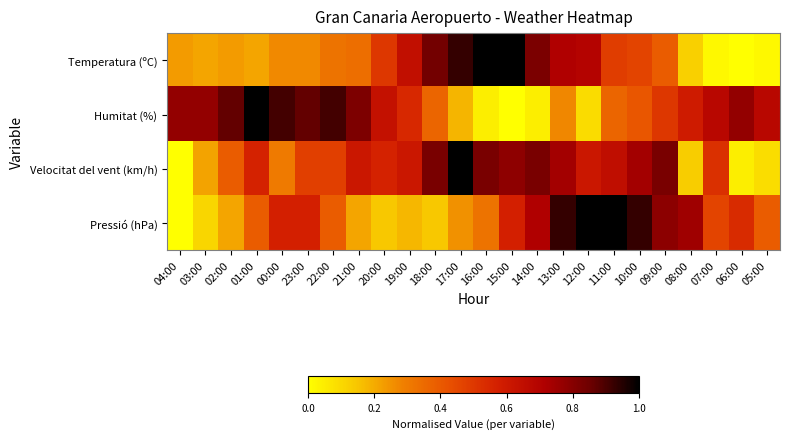

Which series changed the most between 01:00 and 19:00?

Humitat (%)